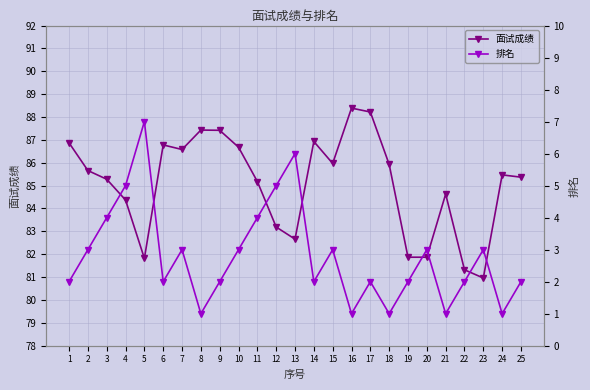

Which label corresponds to the largest value in the chart?

16